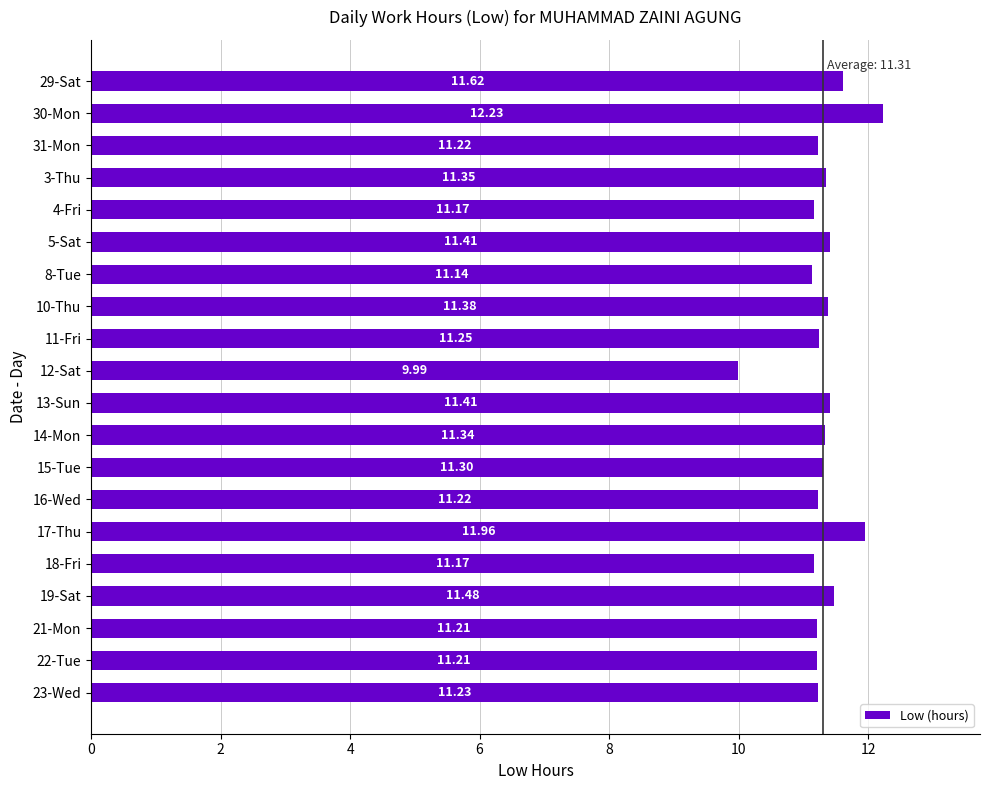

Approximately how many times larger is the value at 14-Mon compared to 29-Sat?

1.0